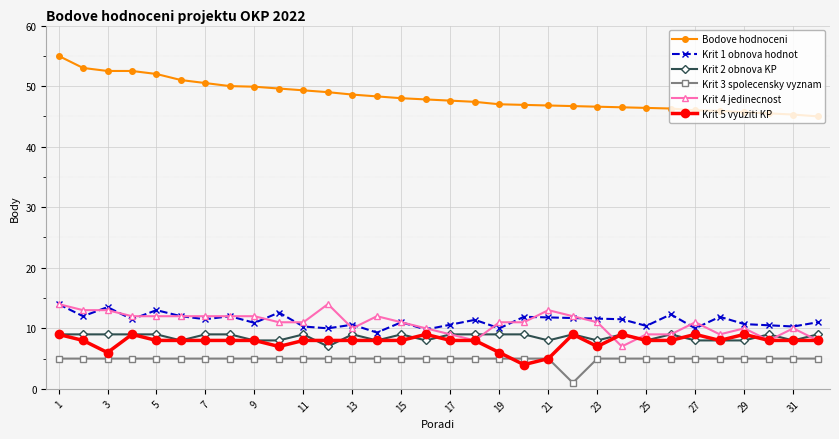

What is the difference between the second highest and minimum values in the Krit 1 obnova hodnot series?

4.2